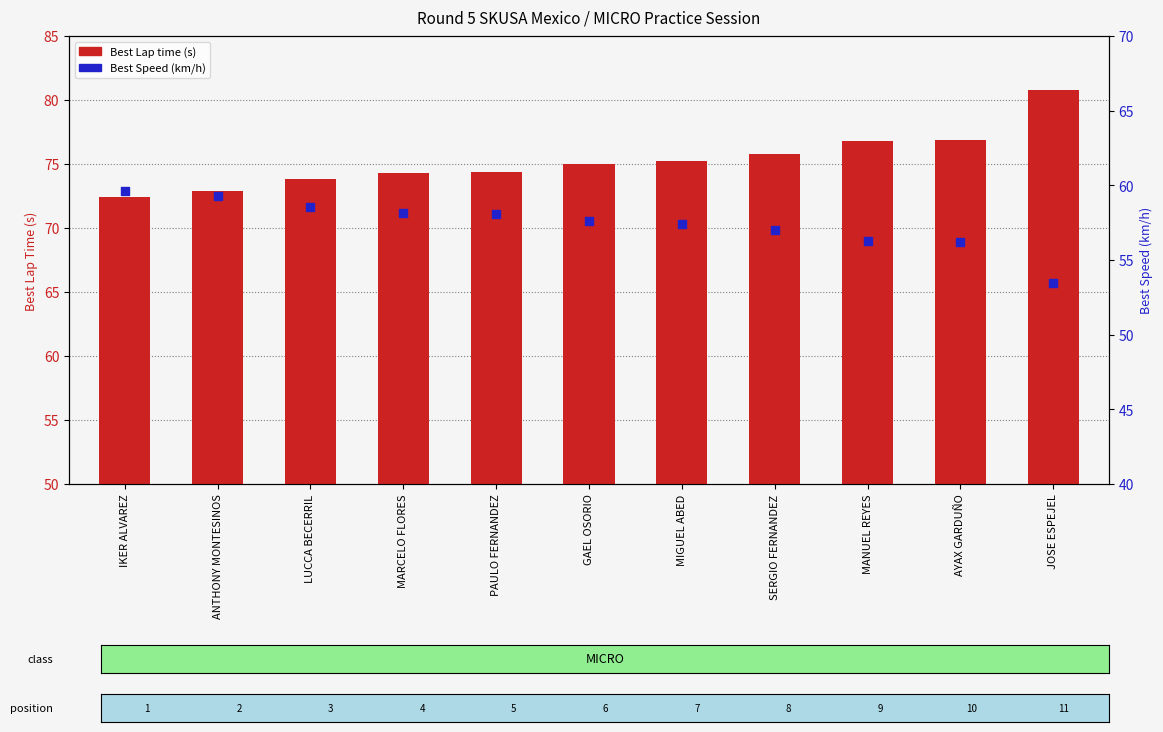

At how many categories does at least one series exceed 77?

1